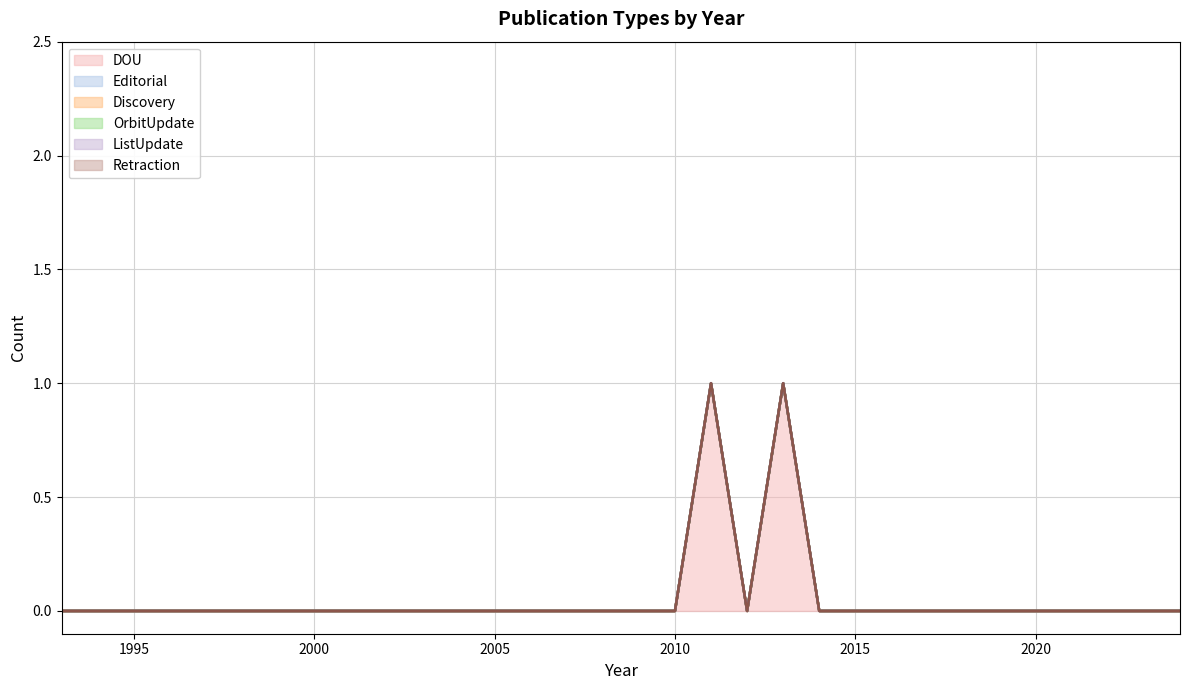

At which label is Discovery closest to 0?

1993